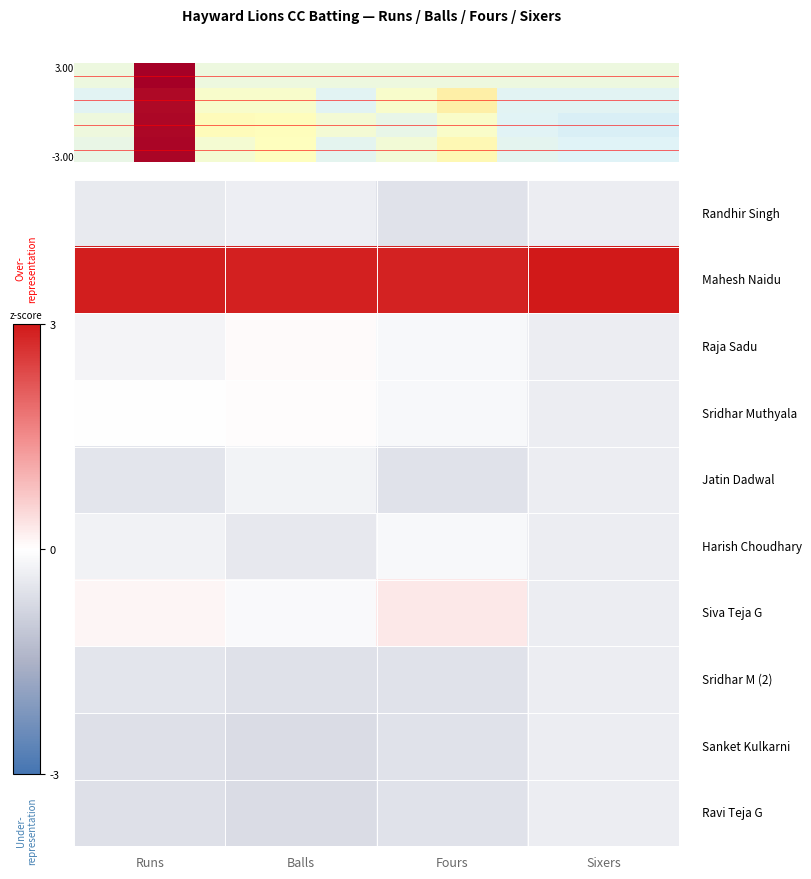

Between Runs and Fours, which is larger?

Runs